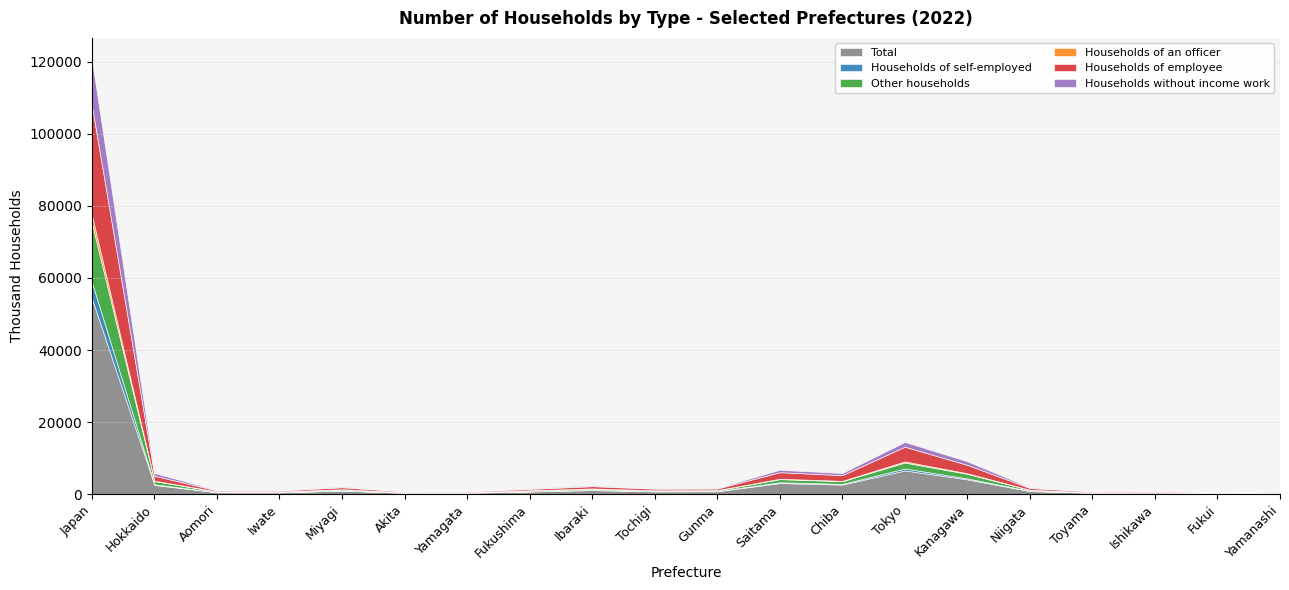

What is the approximate value of Households without income work at Akita, to the nearest 100?

100